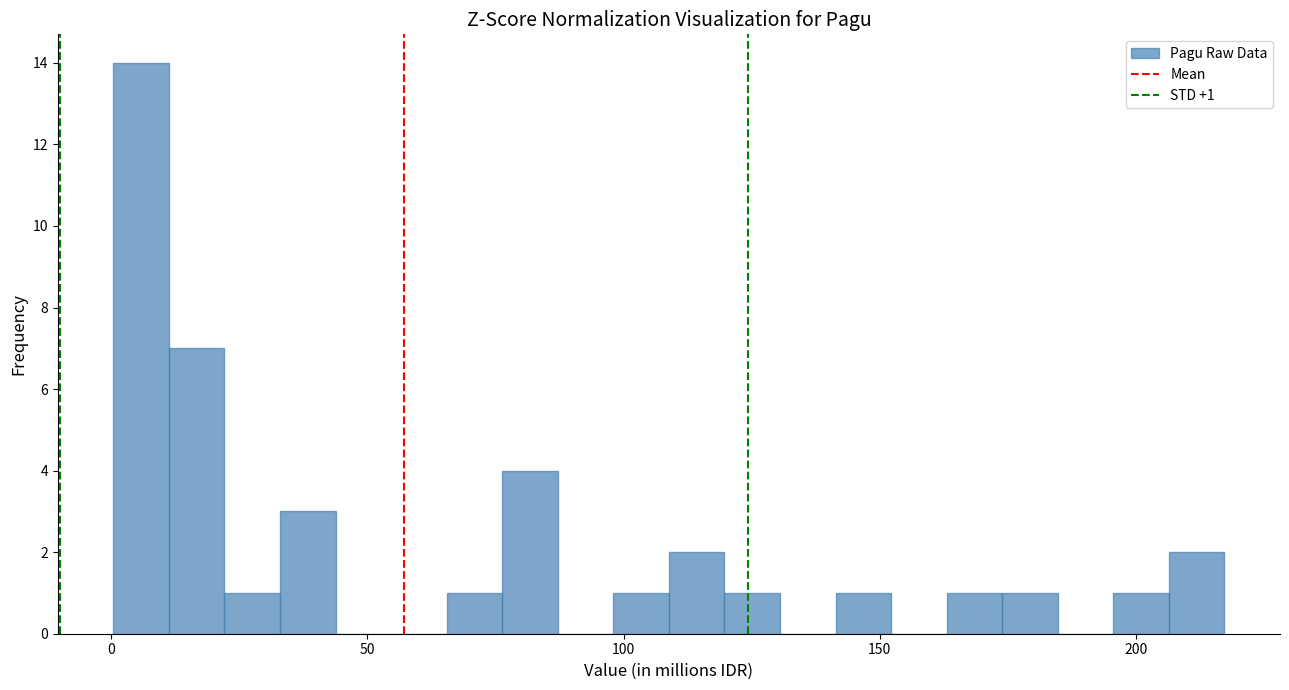

Read against the x-axis, roughly where is the centre of the tallest bar?

5